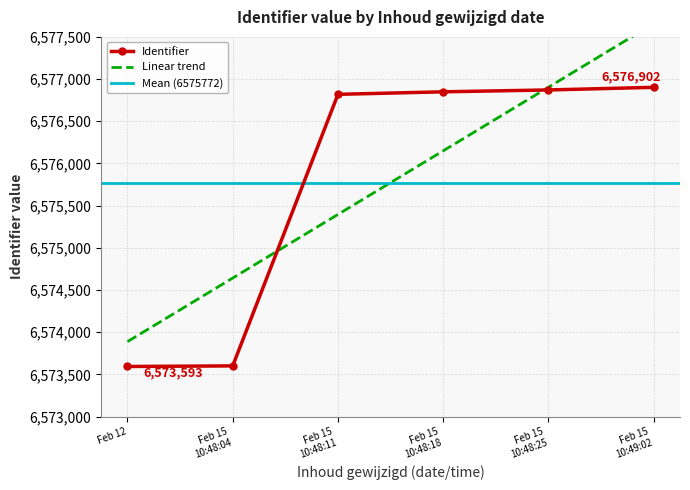

Reading left to right, extract all data points from this chart.

6573593	6573600	6576819	6576849	6576871	6576902